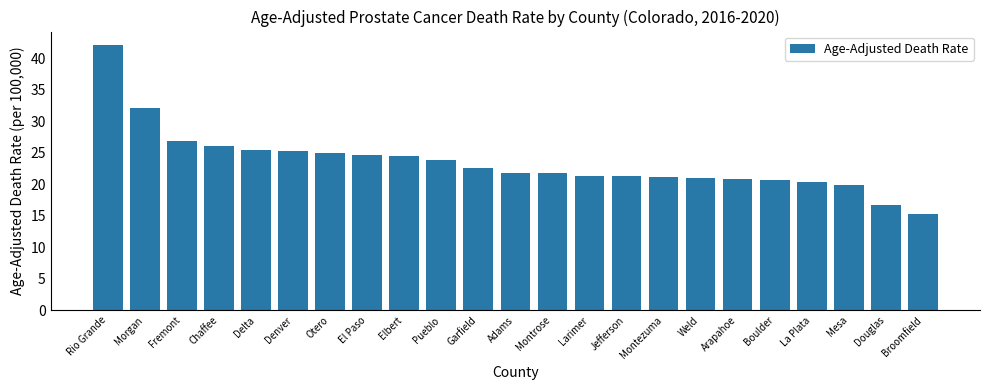

What is the value of the 5th bar from the left?

25.5